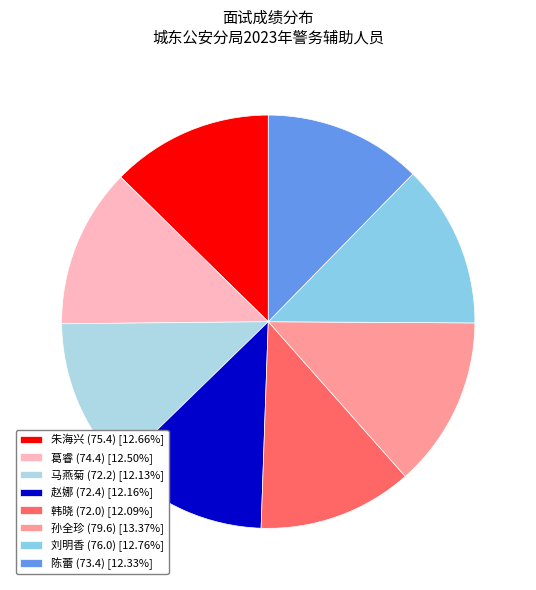

Count the number of slices in the pie.

8